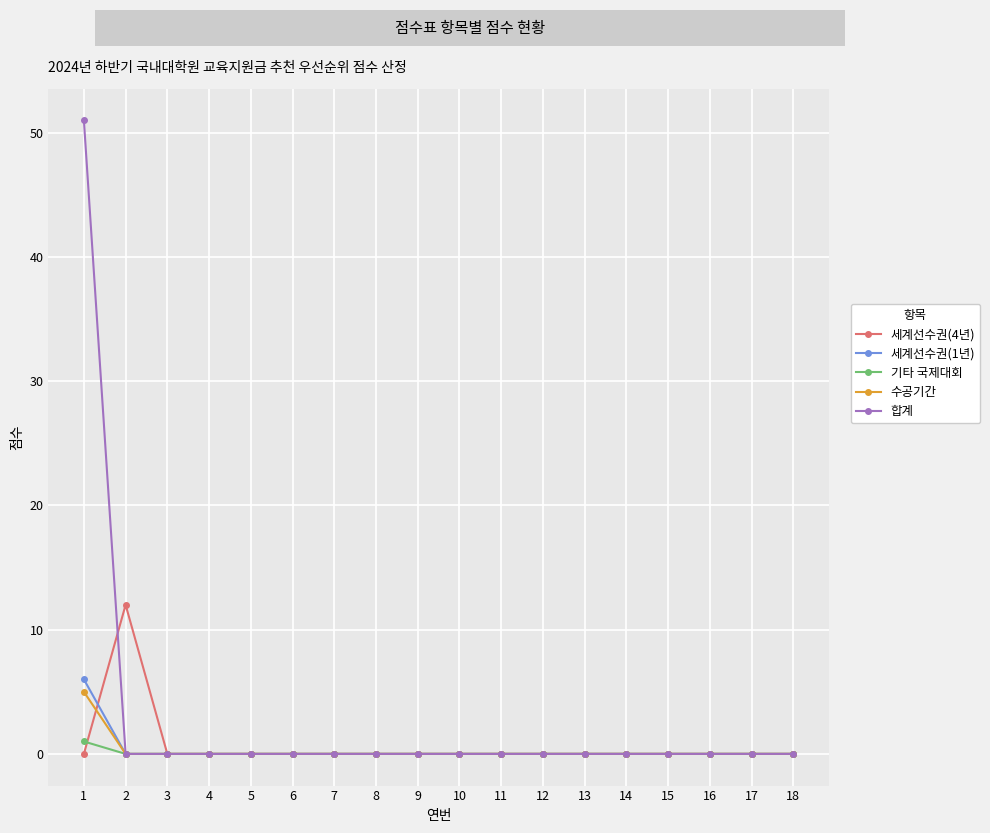

Is it true that 수공기간 equals 0 at 4?

True